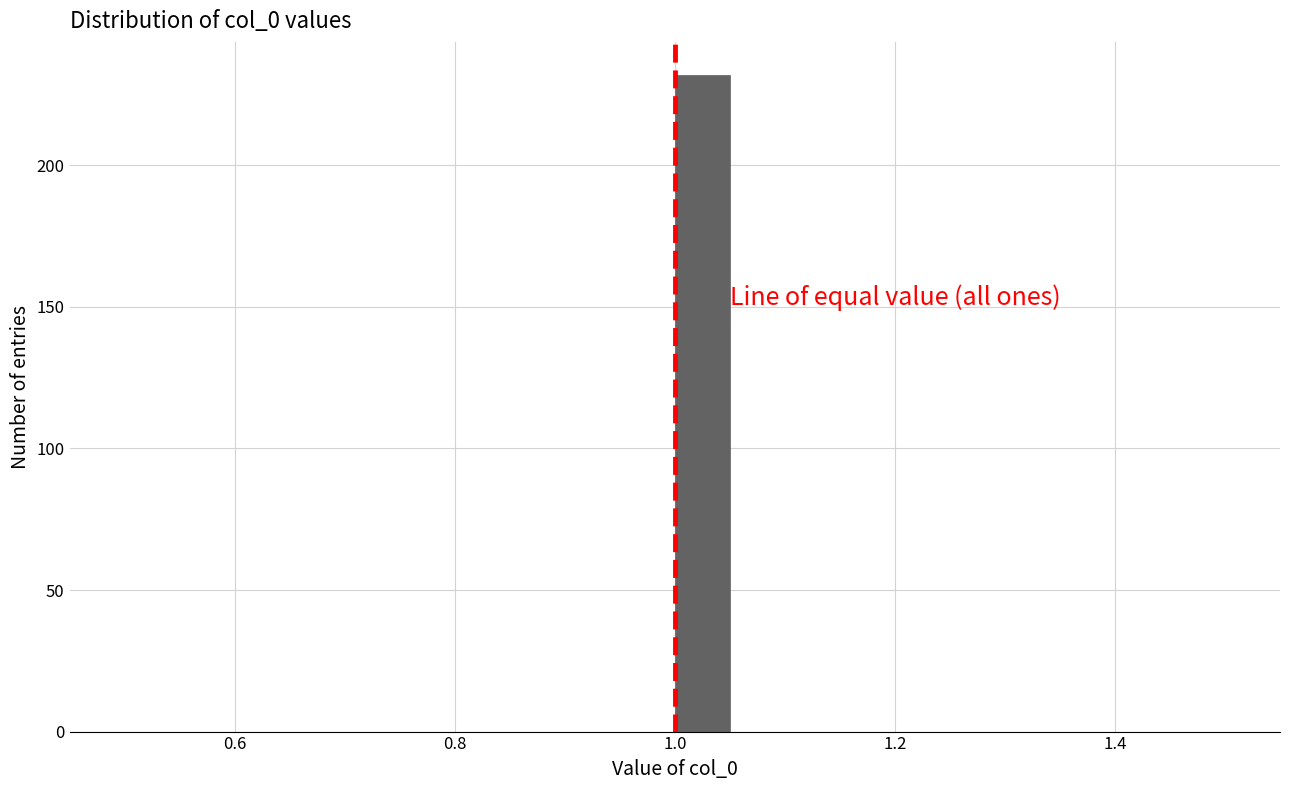

Around what value on the x-axis is the tallest bar? Give the approximate position of its centre, as read against the axis.

1.02